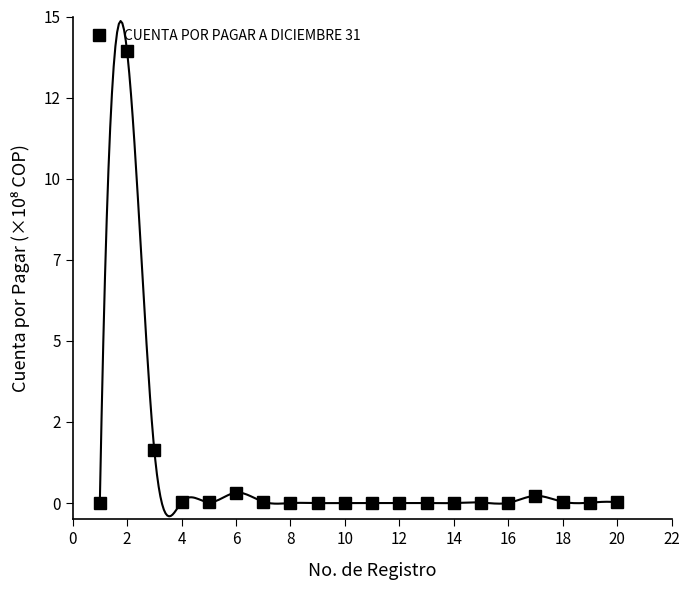

Count the number of values greater than 1670620.

9